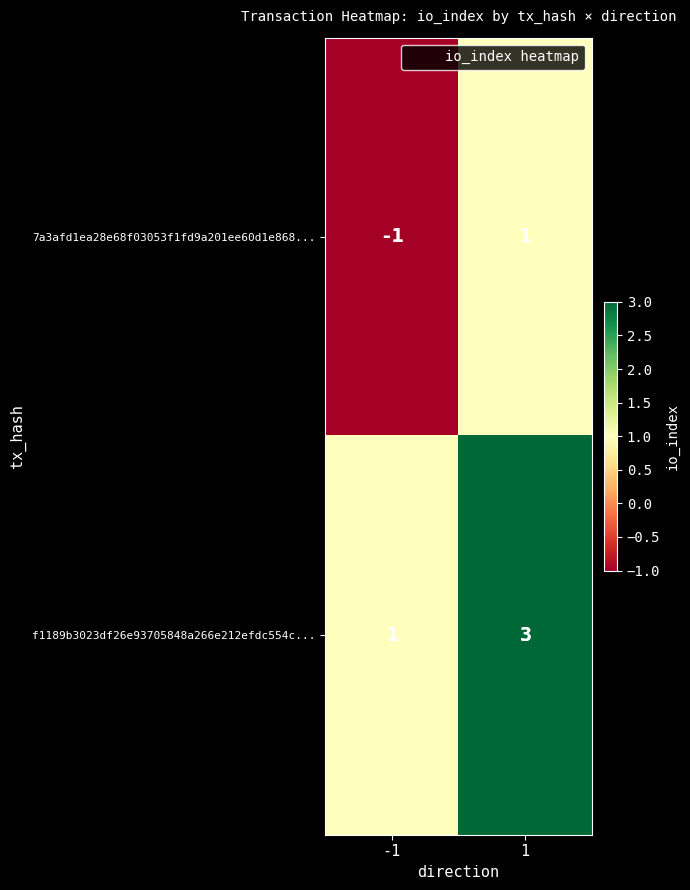

Reading left to right, what are all the values shown in this chart?

7a3afd1ea28e68f03053f1fd9a201ee60d1e868...: -1=-1	1=1
f1189b3023df26e93705848a266e212efdc554c...: -1=1	1=3